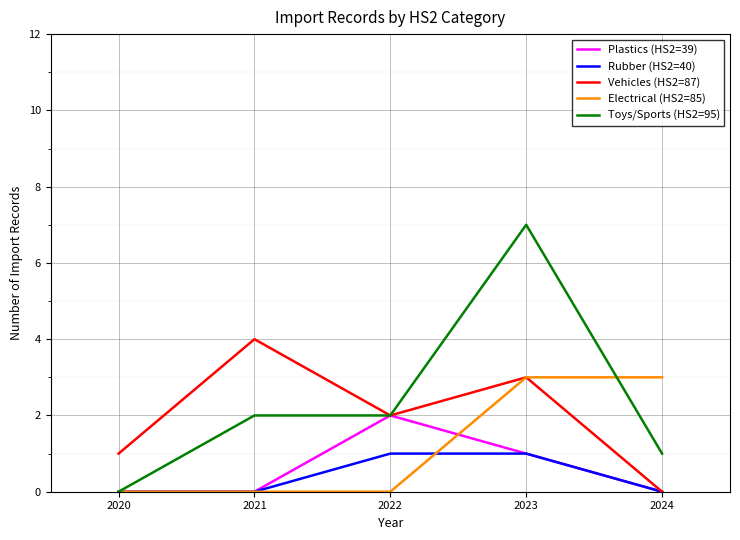

The Plastics (HS2=39) series shows 1 at 2021. True or false?

False